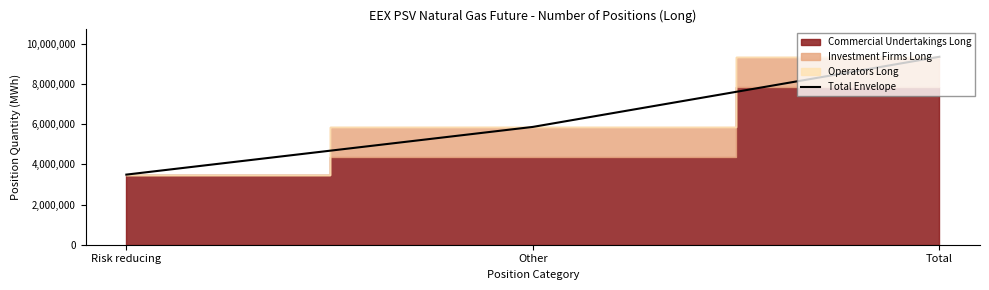

What is the sum of all values?

18721104